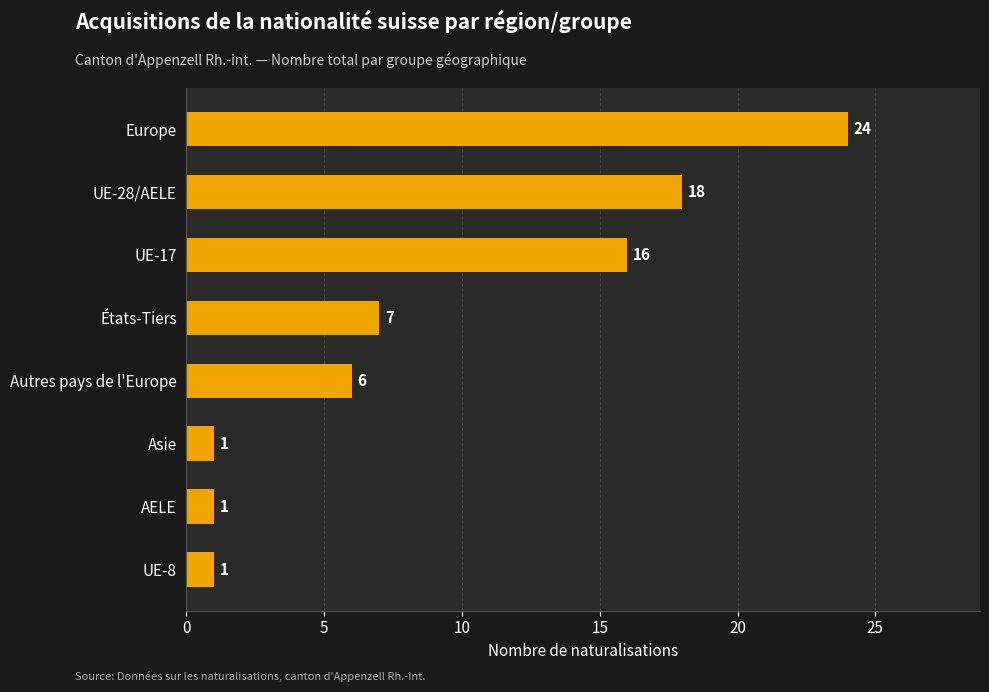

What is the sum of all values?

74